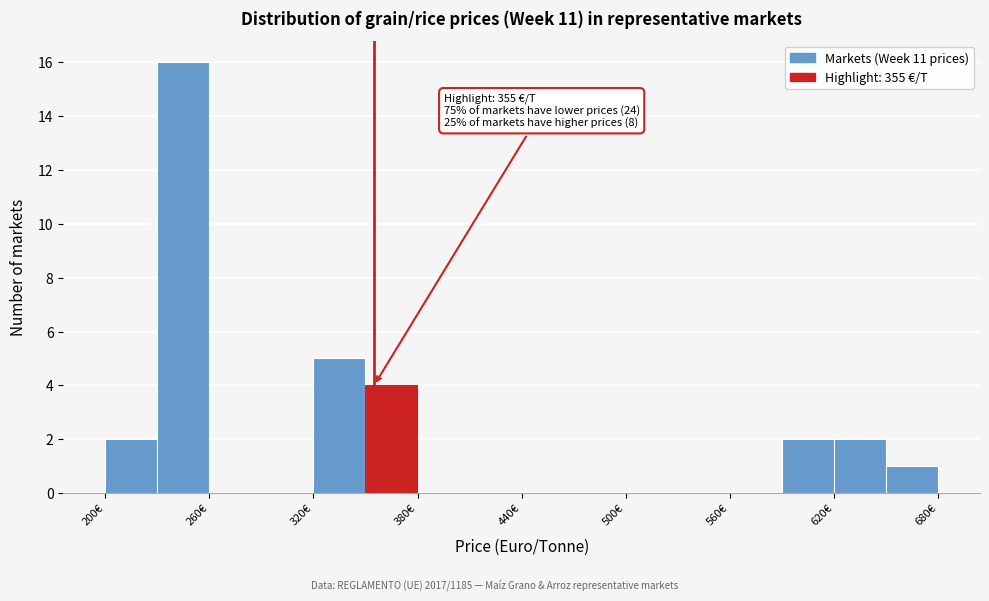

Read against the x-axis, roughly where is the centre of the tallest bar?

250